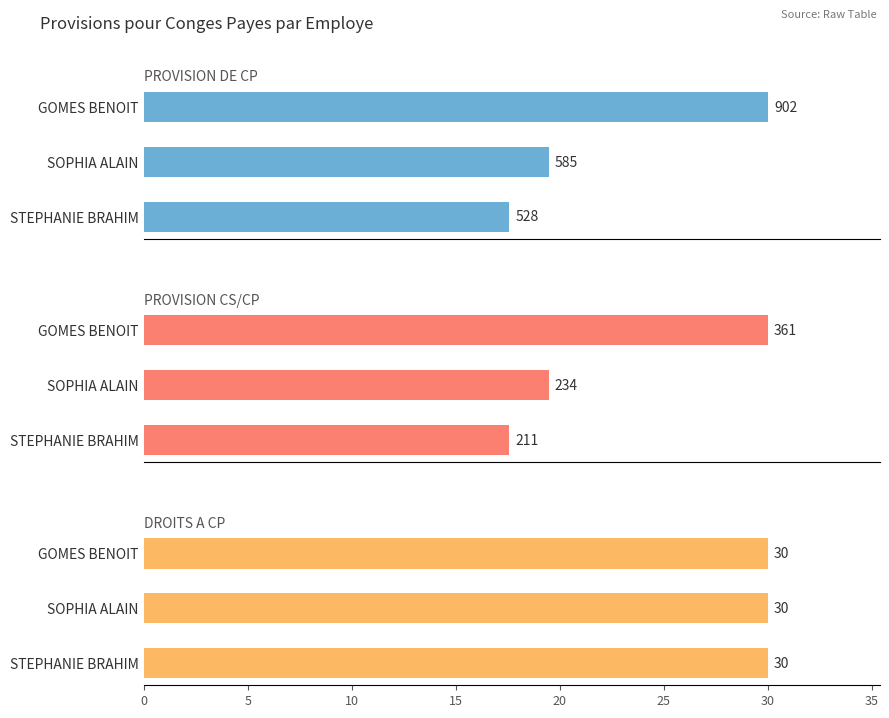

Read the PROVISION CS/CP value at GOMES BENOIT.

360.8